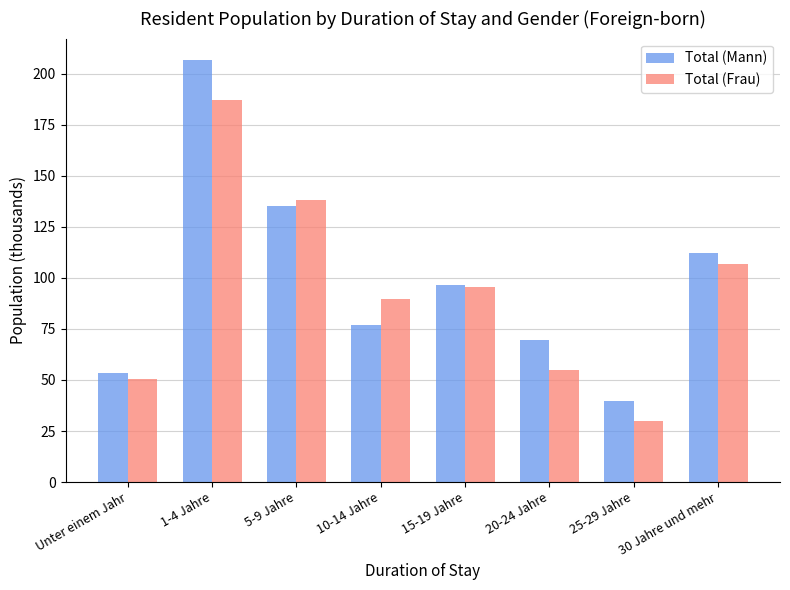

What is the sum of all Total (Mann) values?

790.6